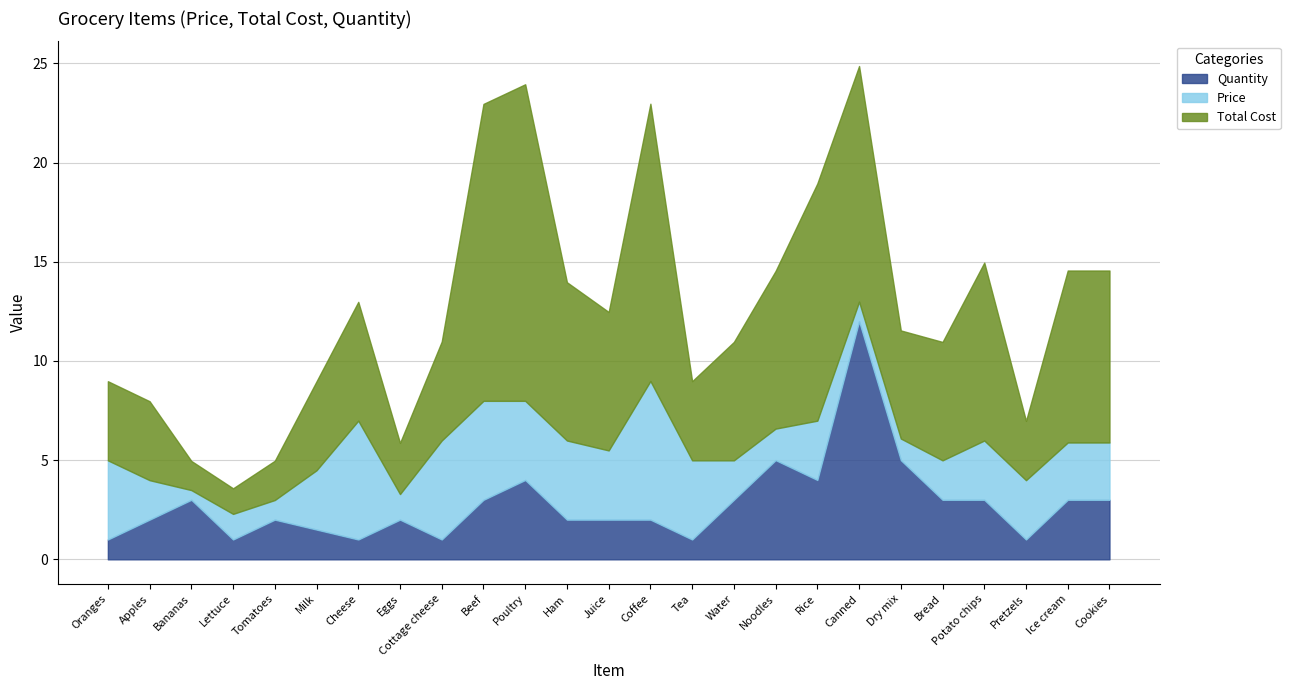

At which category does Quantity reach its first local valley?

Lettuce